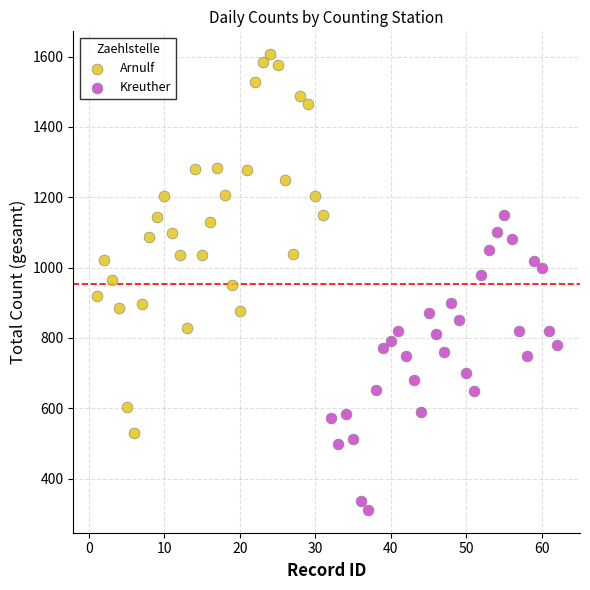

What are all the series names shown in the legend?

Arnulf, Kreuther